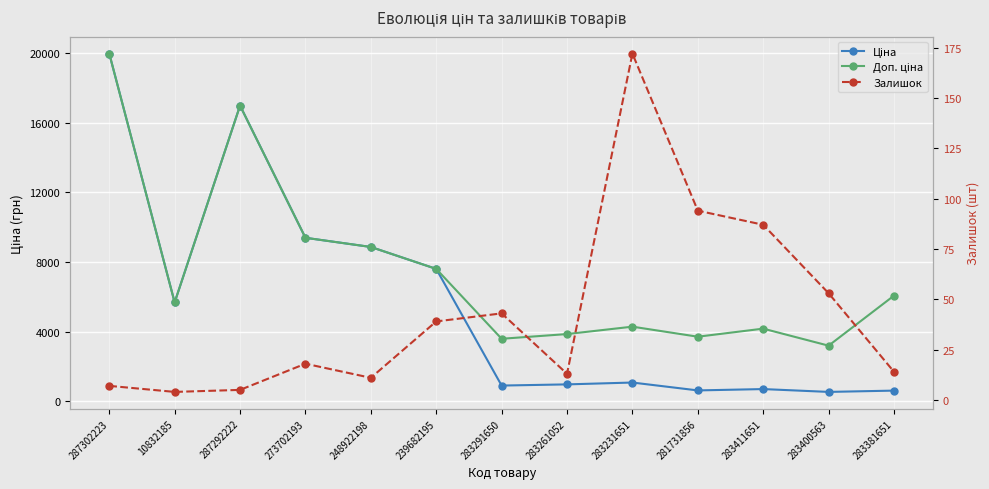

What is the minimum value shown in the chart?

4.0